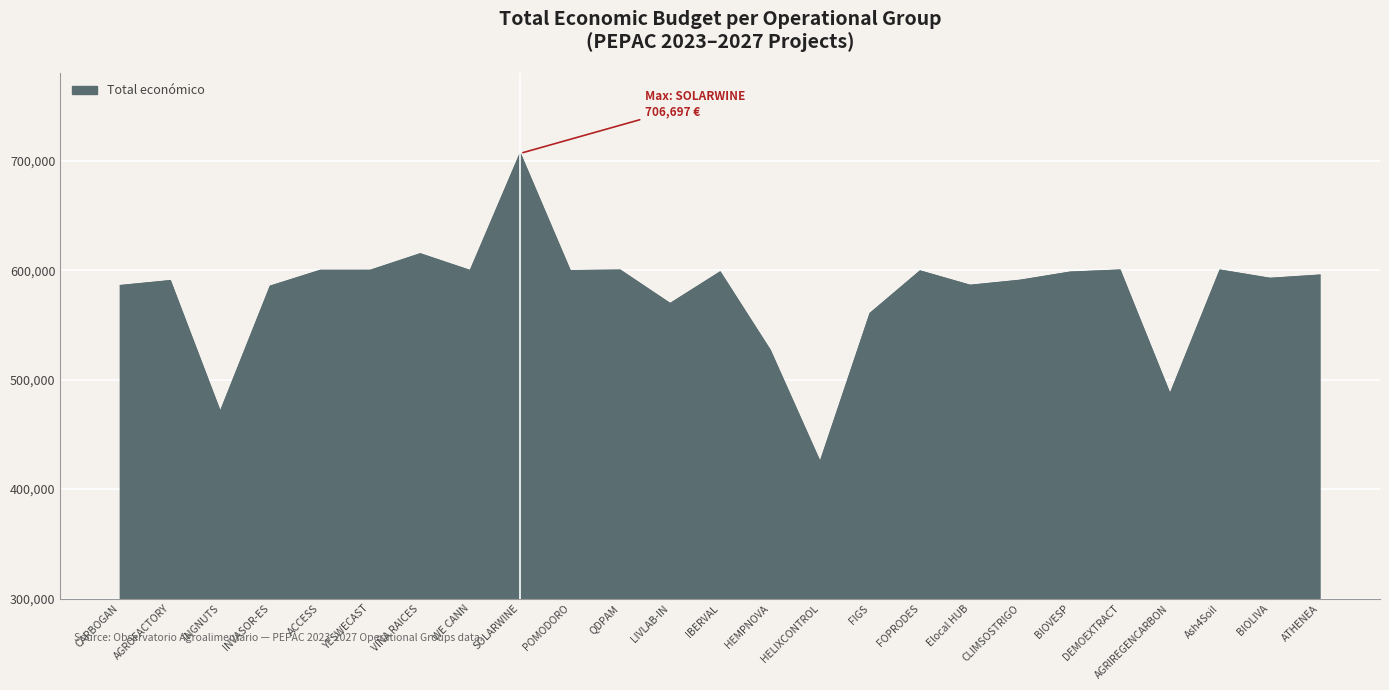

Which label corresponds to the smallest value in the chart?

HELIXCONTROL